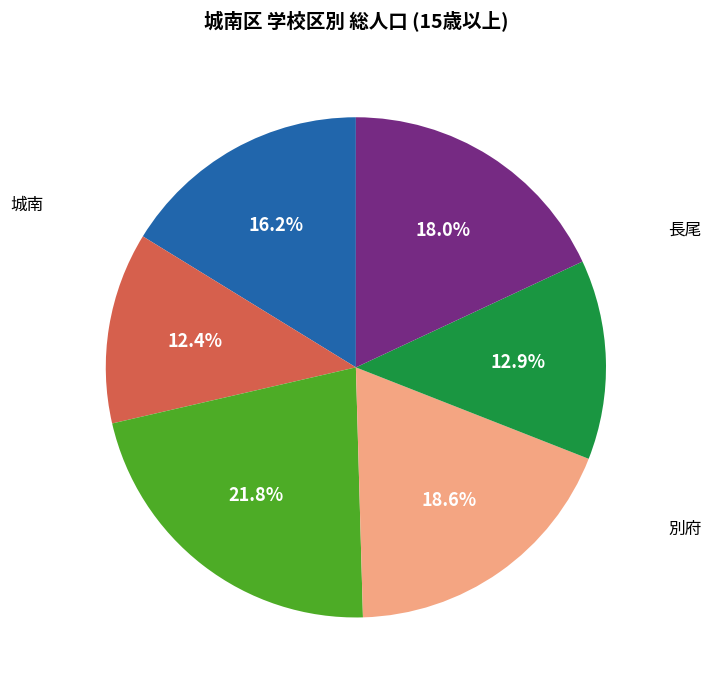

True or false: 別府 accounts for 36% of the total.

False